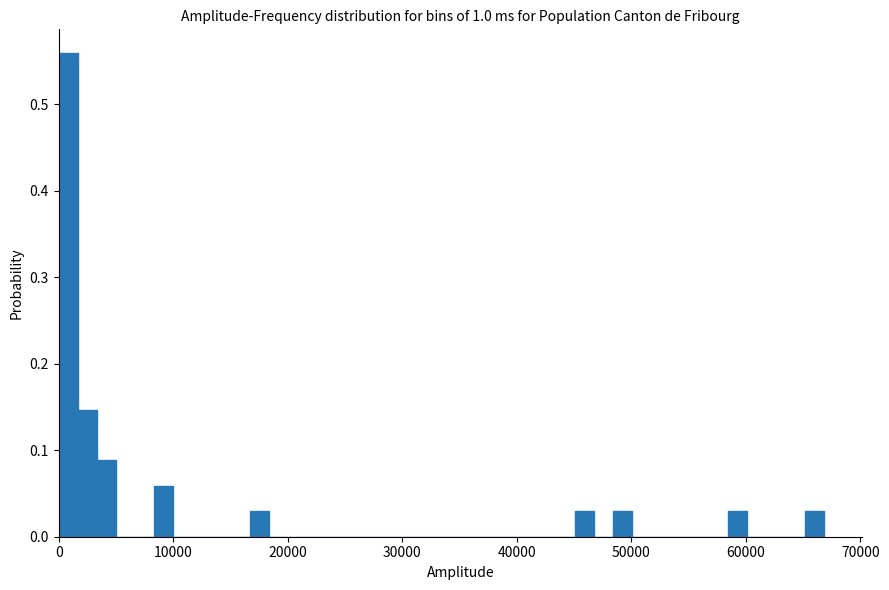

Read against the x-axis, roughly where is the centre of the tallest bar?

1000